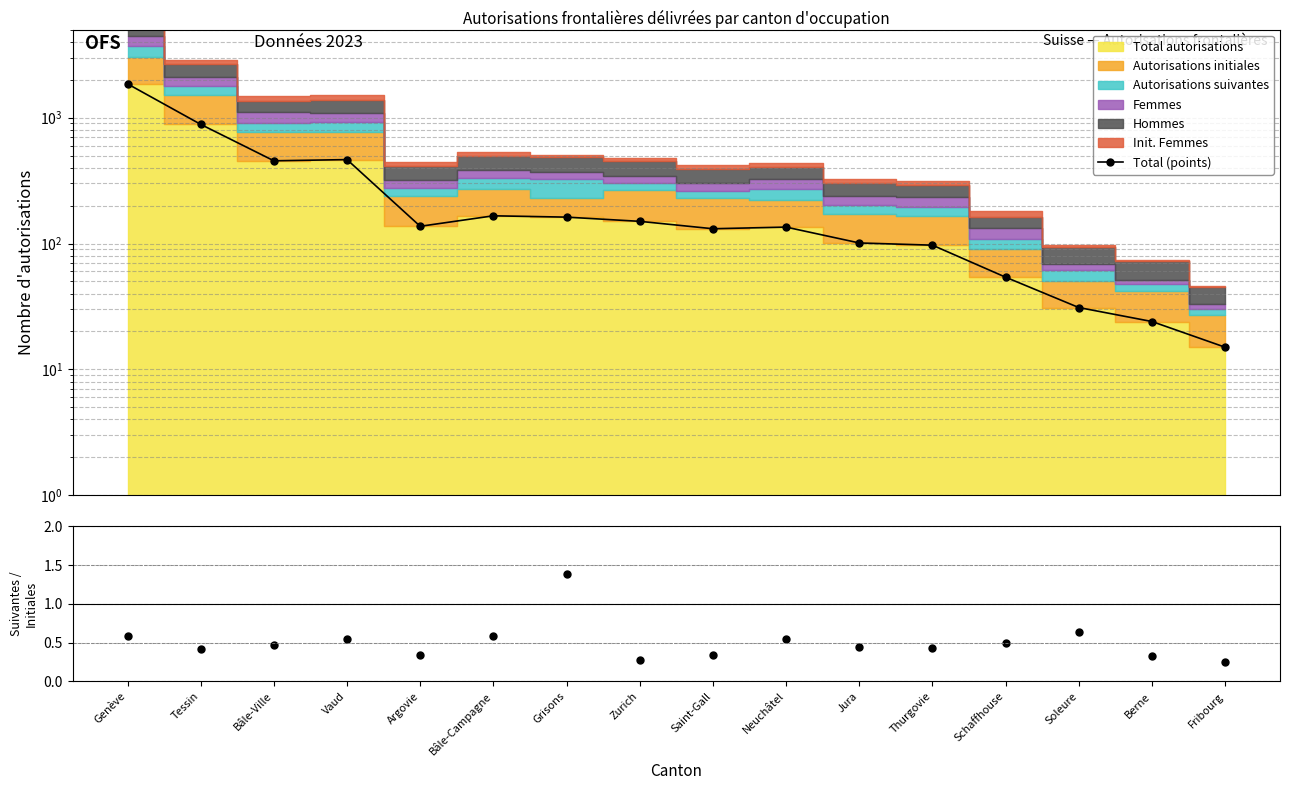

What is the label of the 13th point from the right?

Vaud